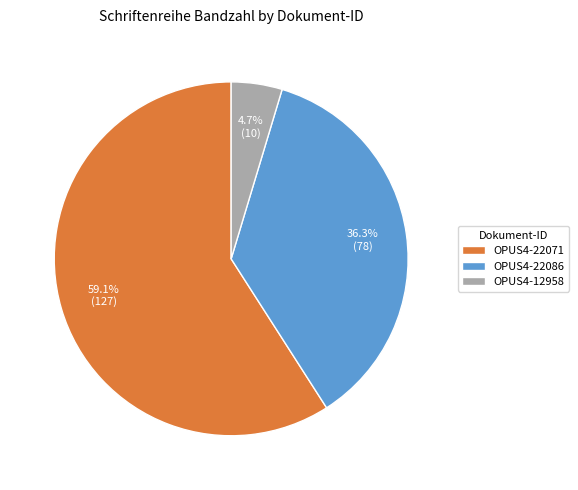

What is the smallest slice in the pie chart?

OPUS4-12958